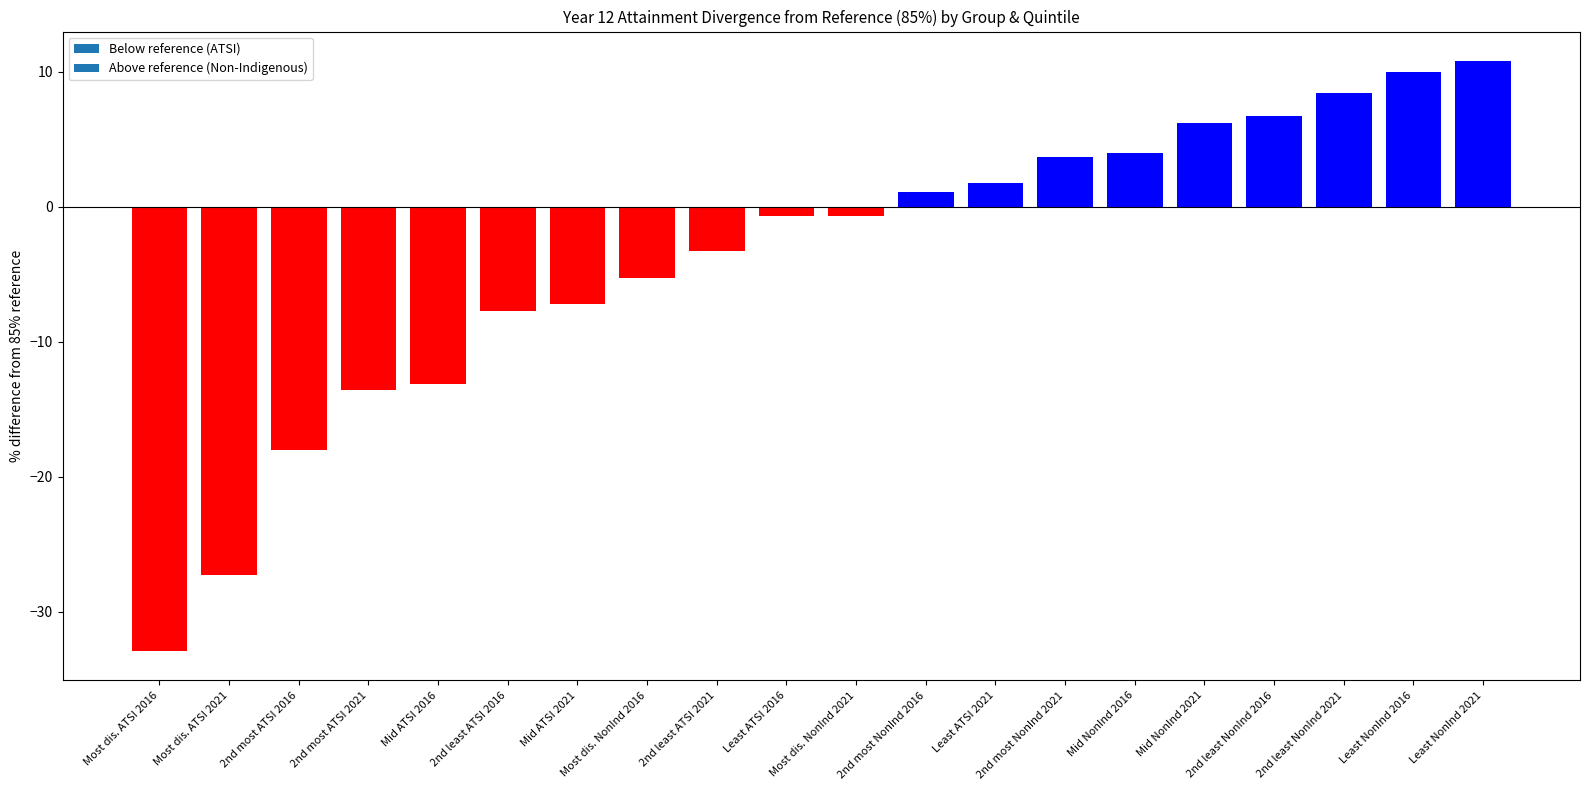

What is the value of the 13th bar from the left?

1.8